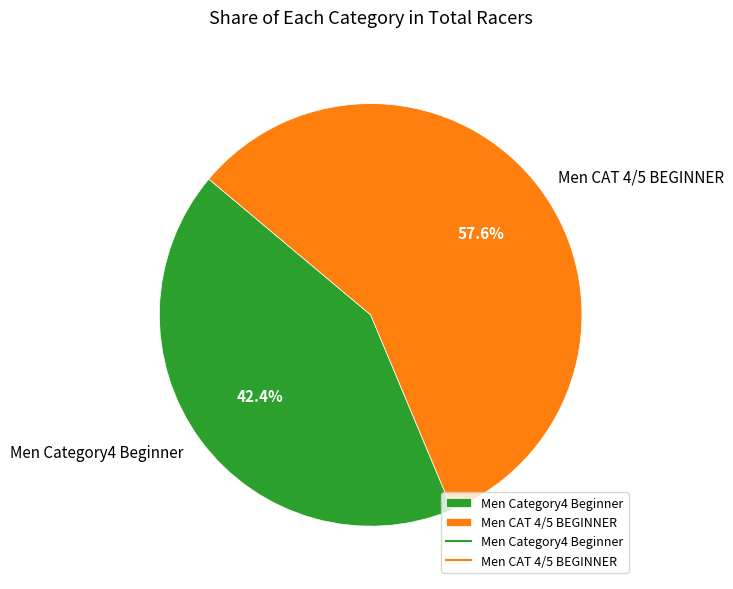

To the nearest percent, what is the difference between the largest and smallest slice percentages?

15%